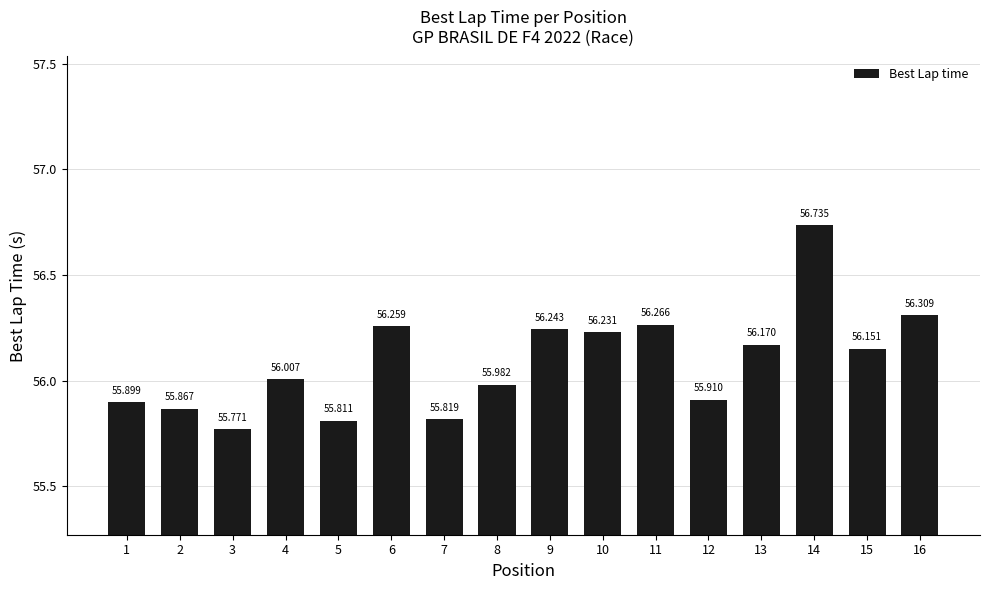

What value does the data have at 9?

56.2